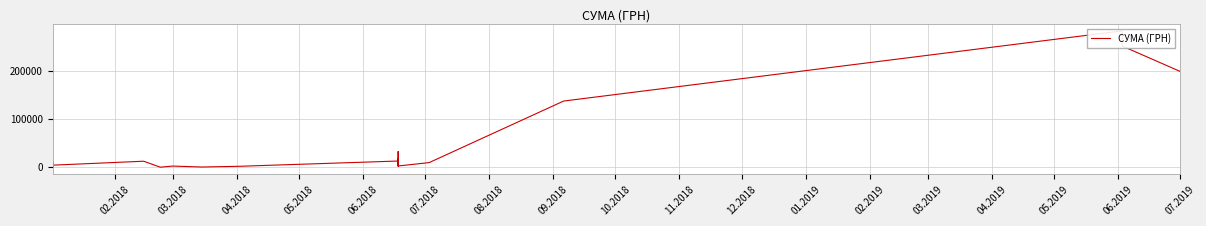

What is the difference between the second highest and second lowest values?

252037.0